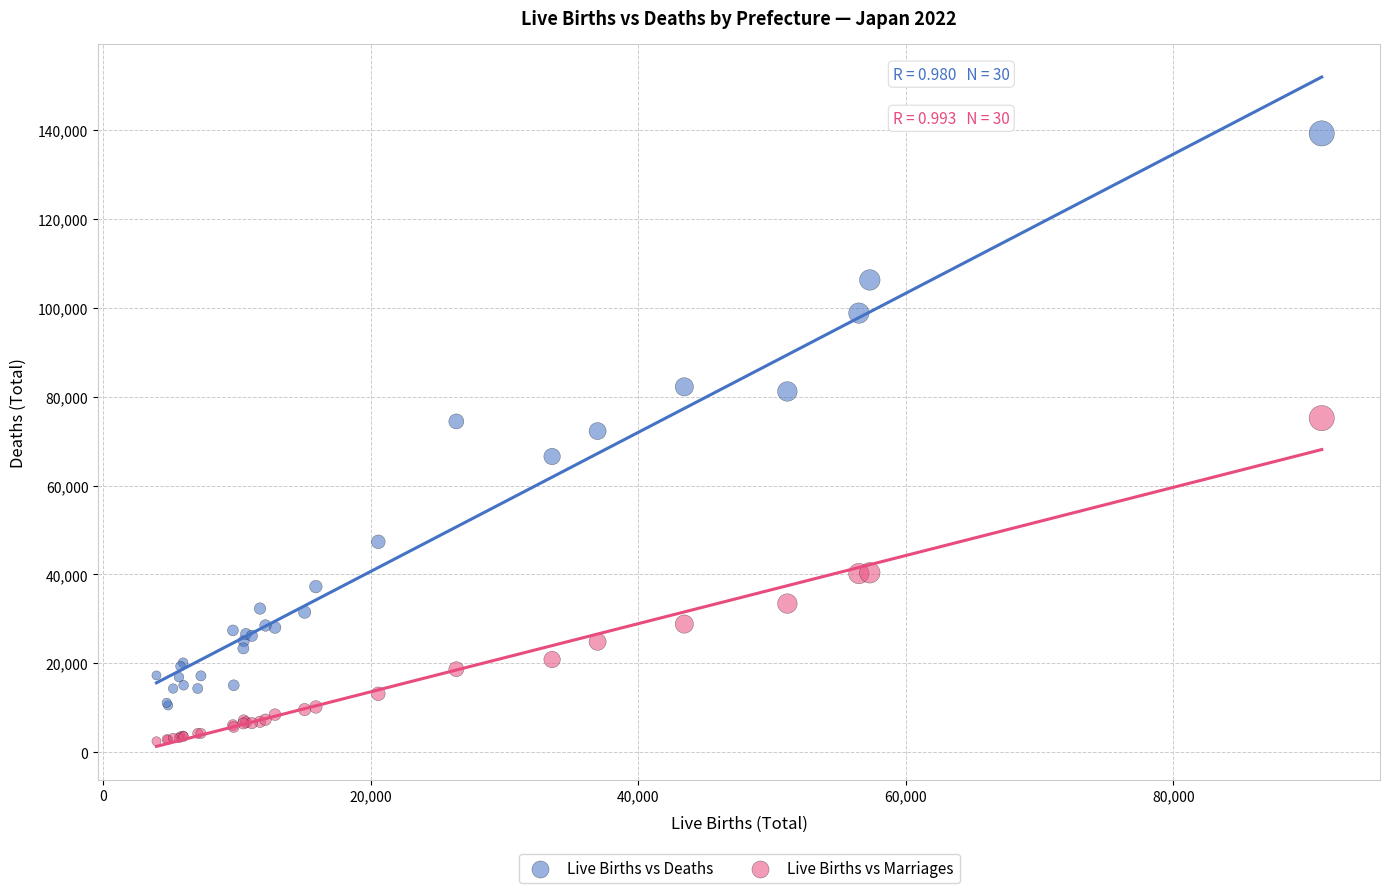

Which series reaches the maximum Y coordinate?

Live Births vs Deaths